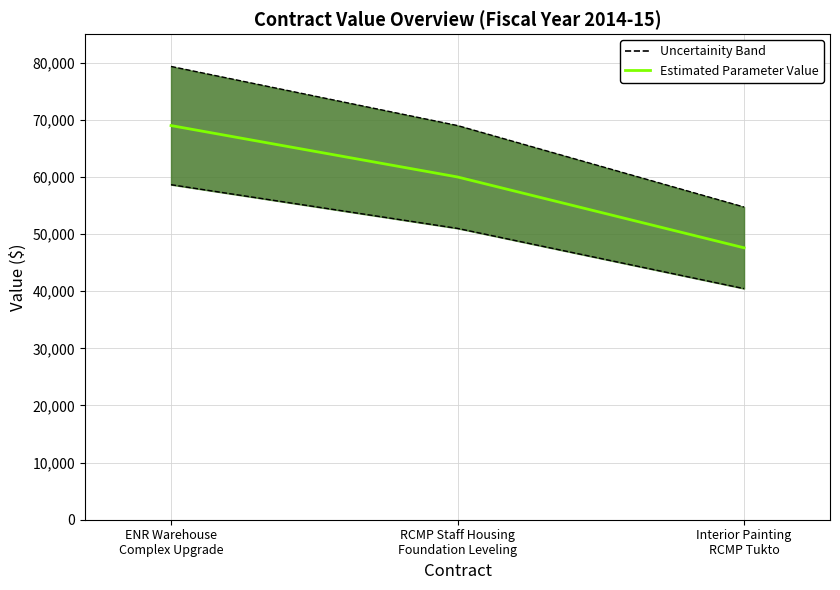

What is the maximum value shown in the chart?

69000